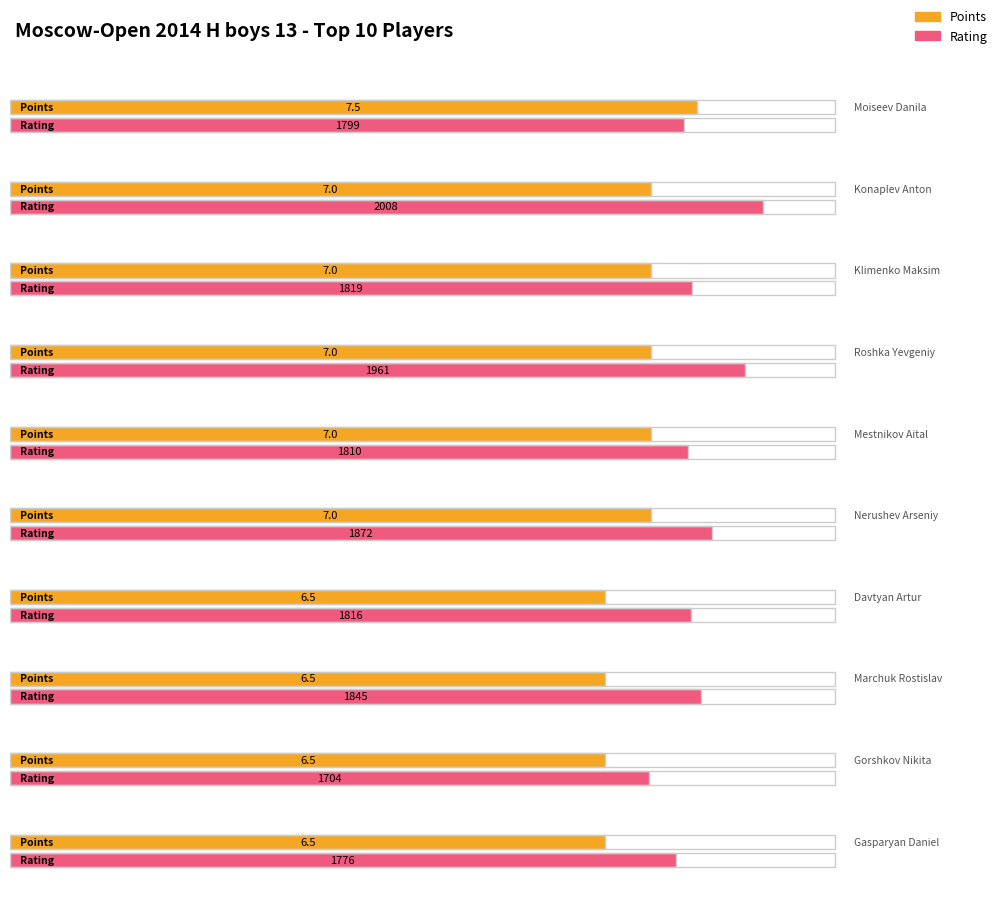

What is the maximum value for Points?

7.5